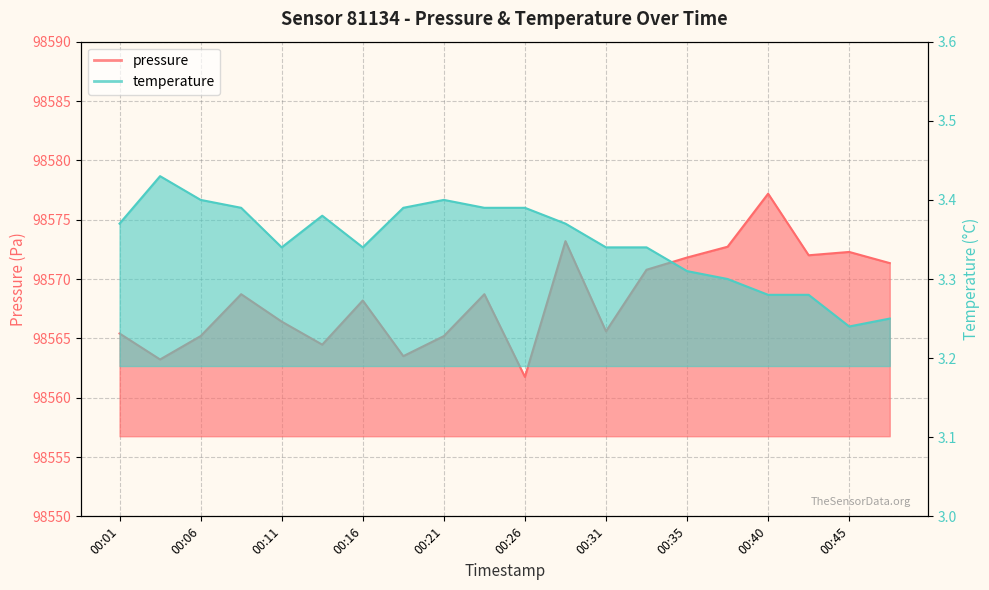

True or false: pressure has more than 0 interior local peaks.

True